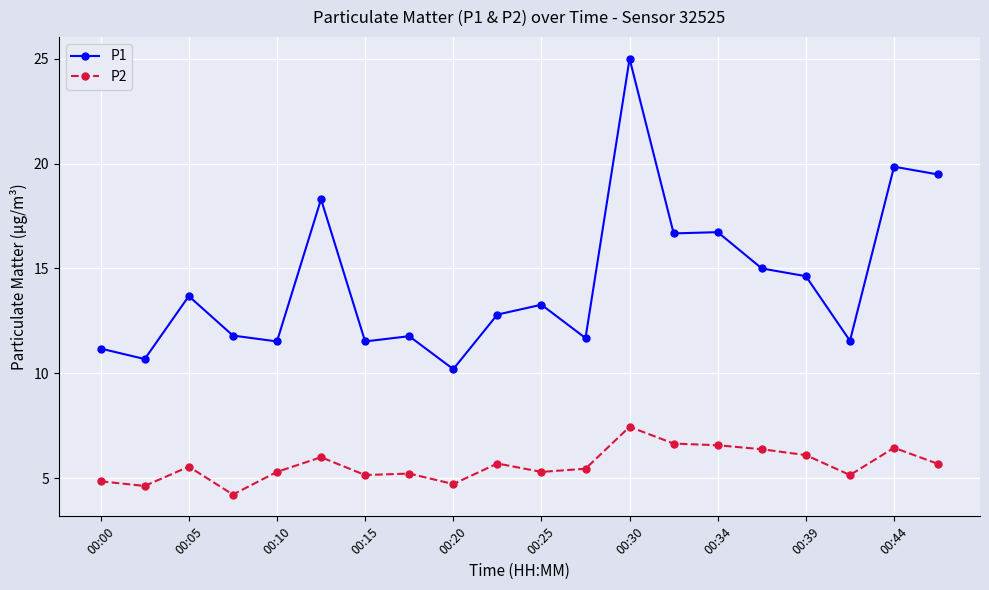

Which series has the largest total across all categories?

P1